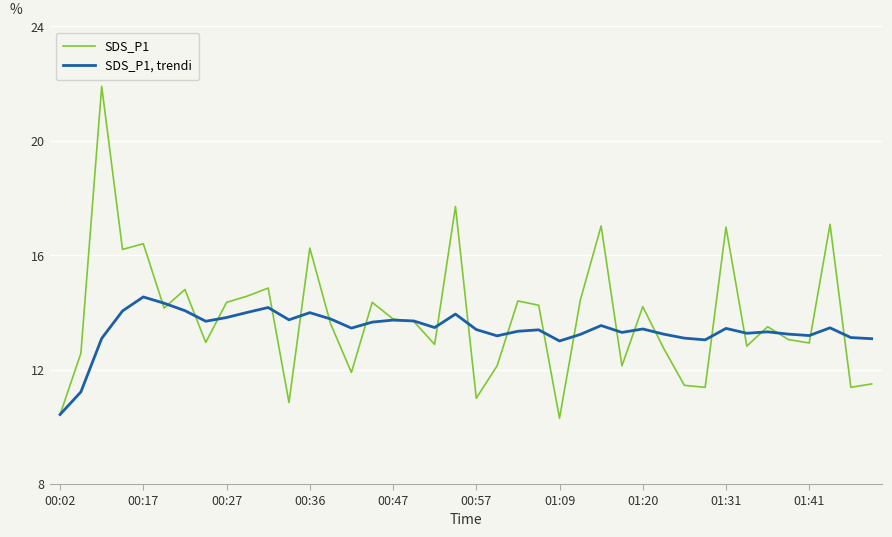

List the series in order of their overall mean, highest first.

SDS_P1, SDS_P1, trendi